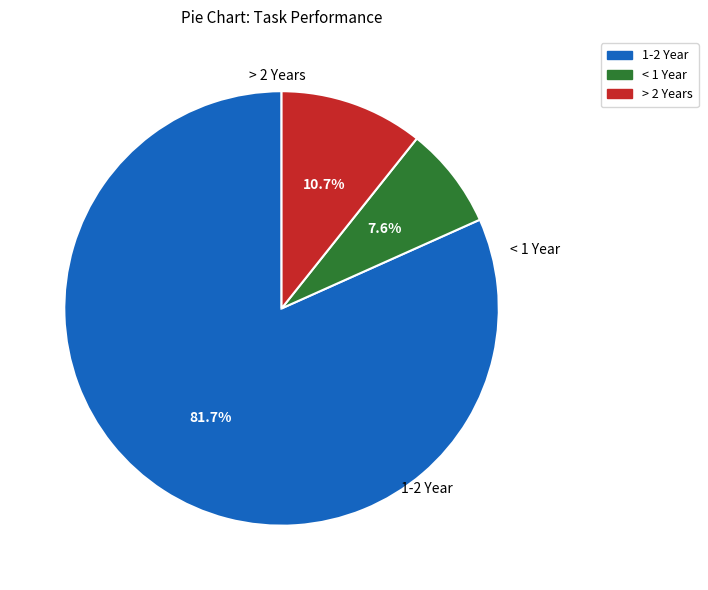

Which category has the biggest portion of the pie?

1-2 Year